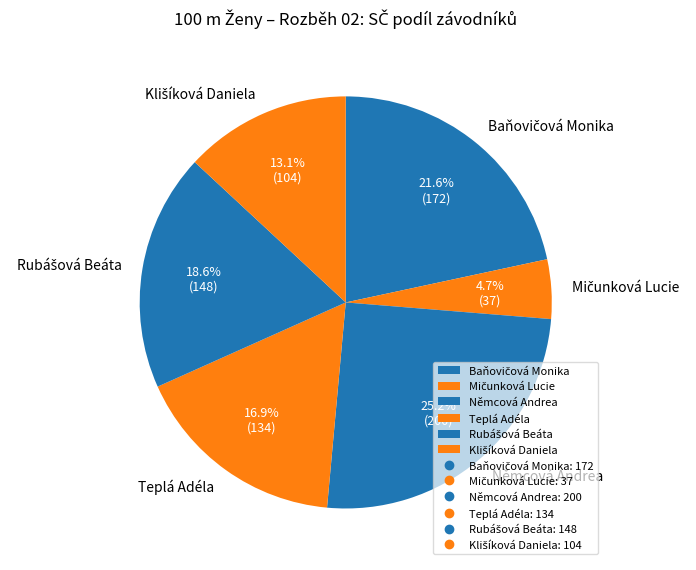

How many segments does this pie chart have?

6